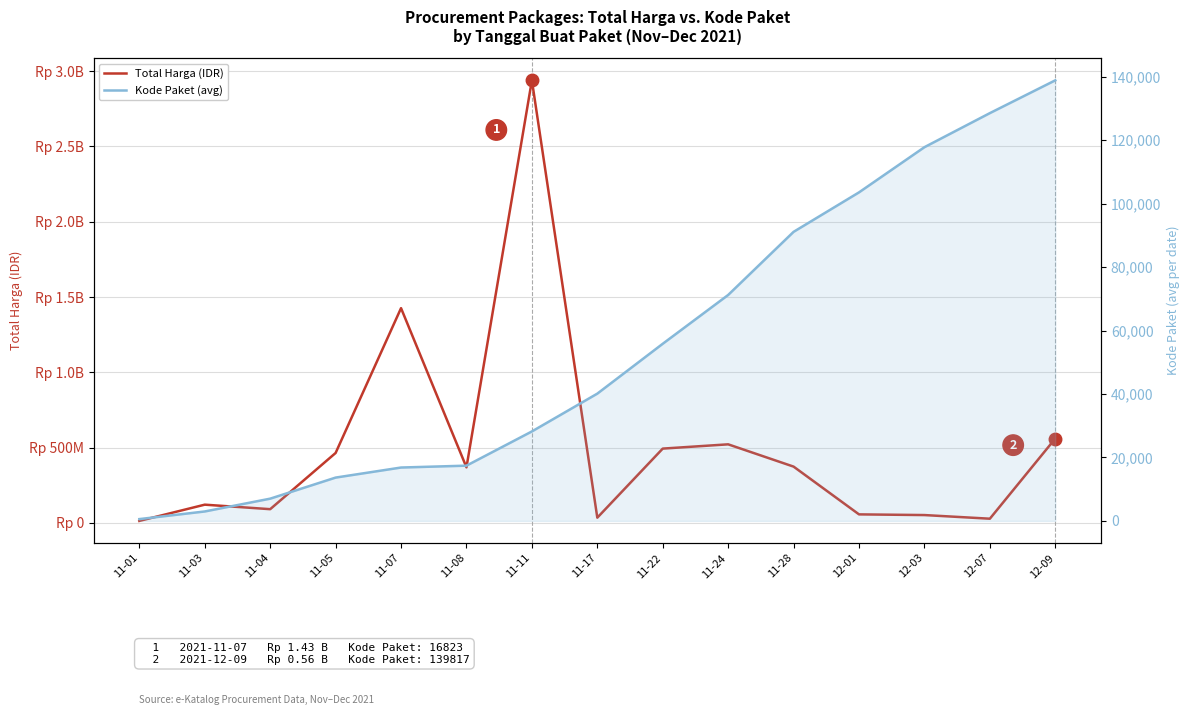

Where is the first local minimum for Total Harga (IDR)?

11-04